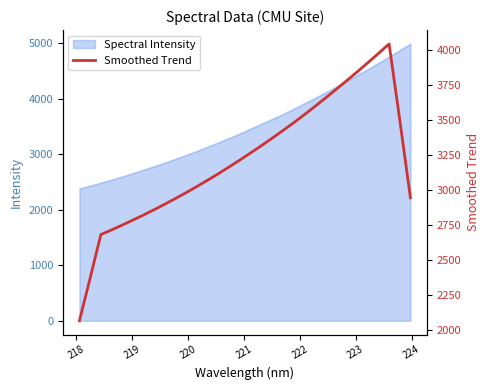

What is the maximum value for Spectral Intensity?

4988.6